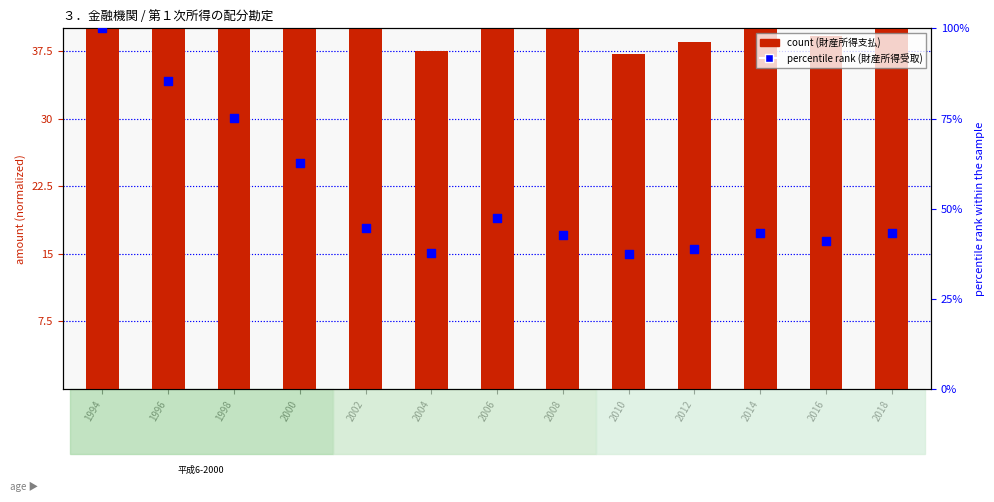

Which series has the largest total across all categories?

percentile rank within the sample